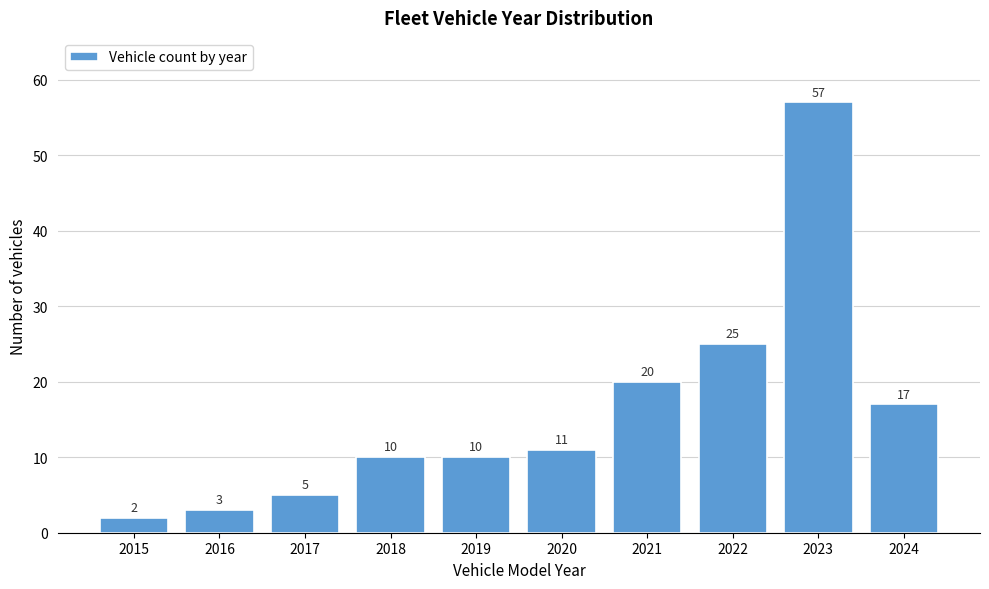

Reading right to left, what are all the values shown in this chart?

17	57	25	20	11	10	10	5	3	2